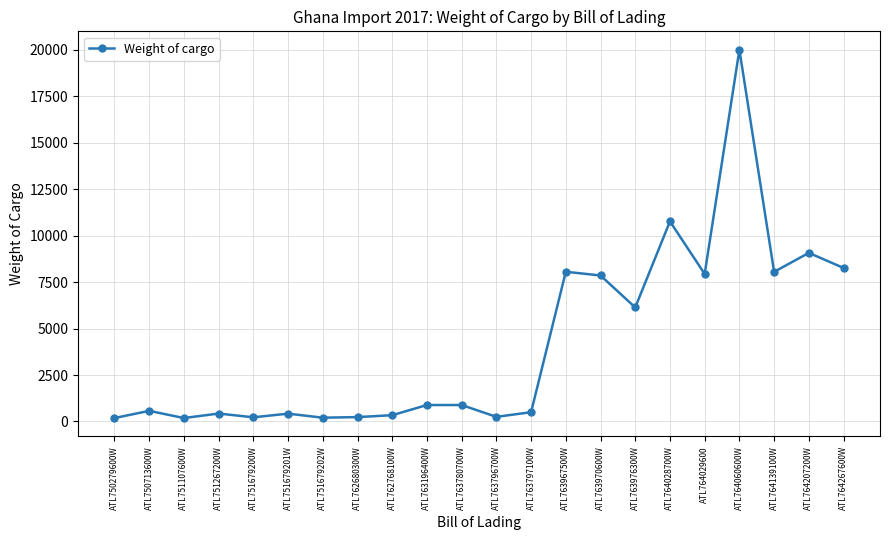

Is it true that the value at ATL751107600W is 185.0?

True